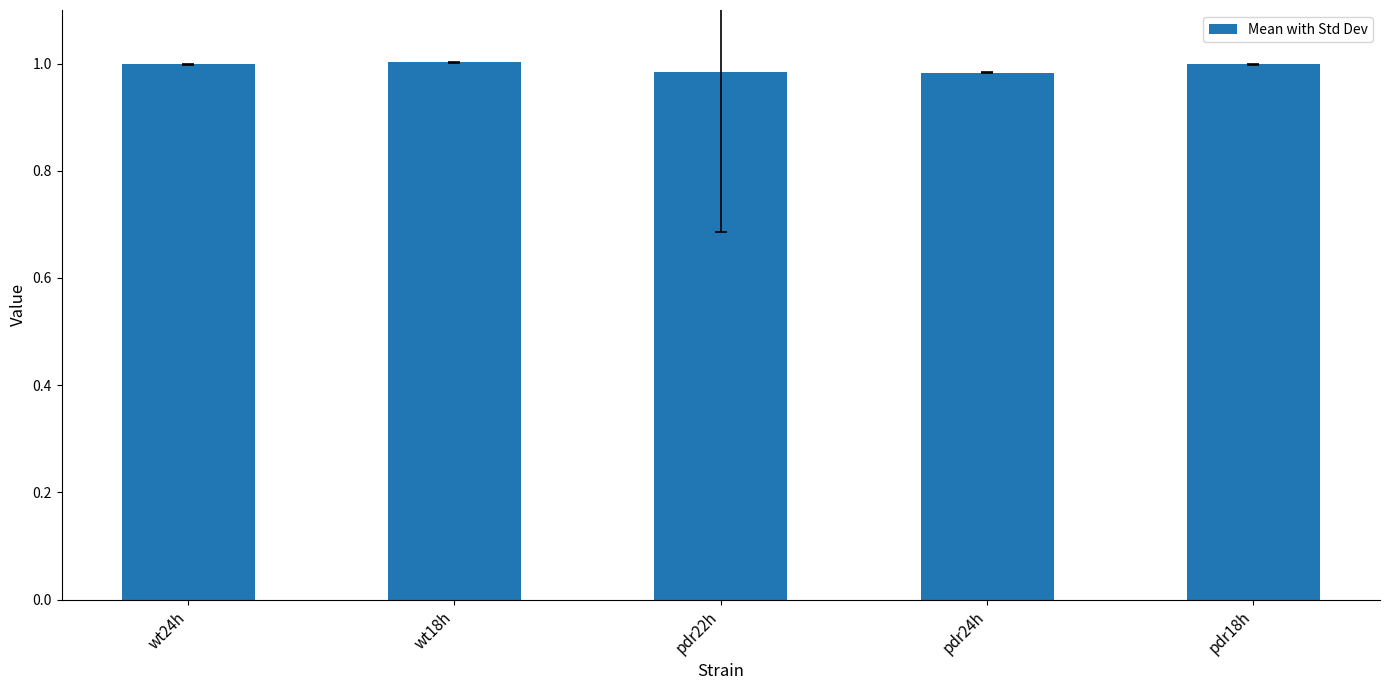

How many bars are there in total?

5